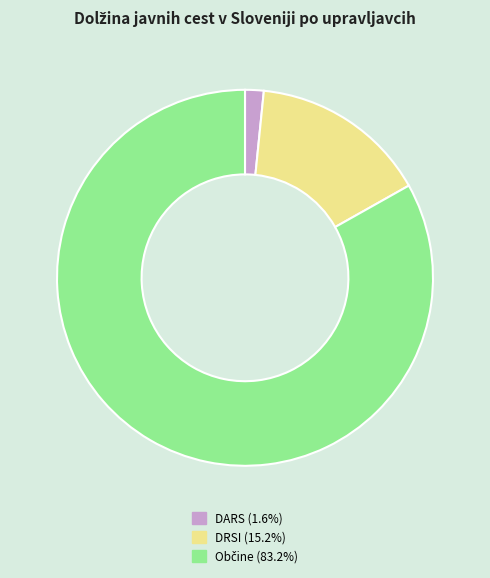

How many segments does this pie chart have?

3